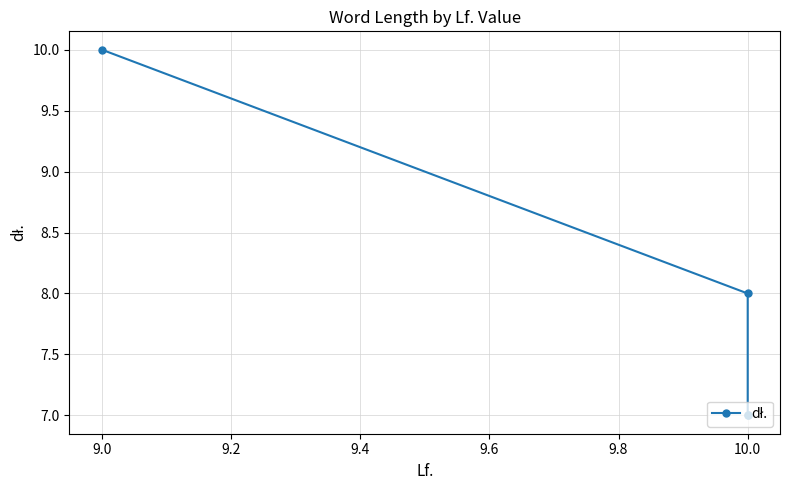

How many lines are shown in the chart?

1